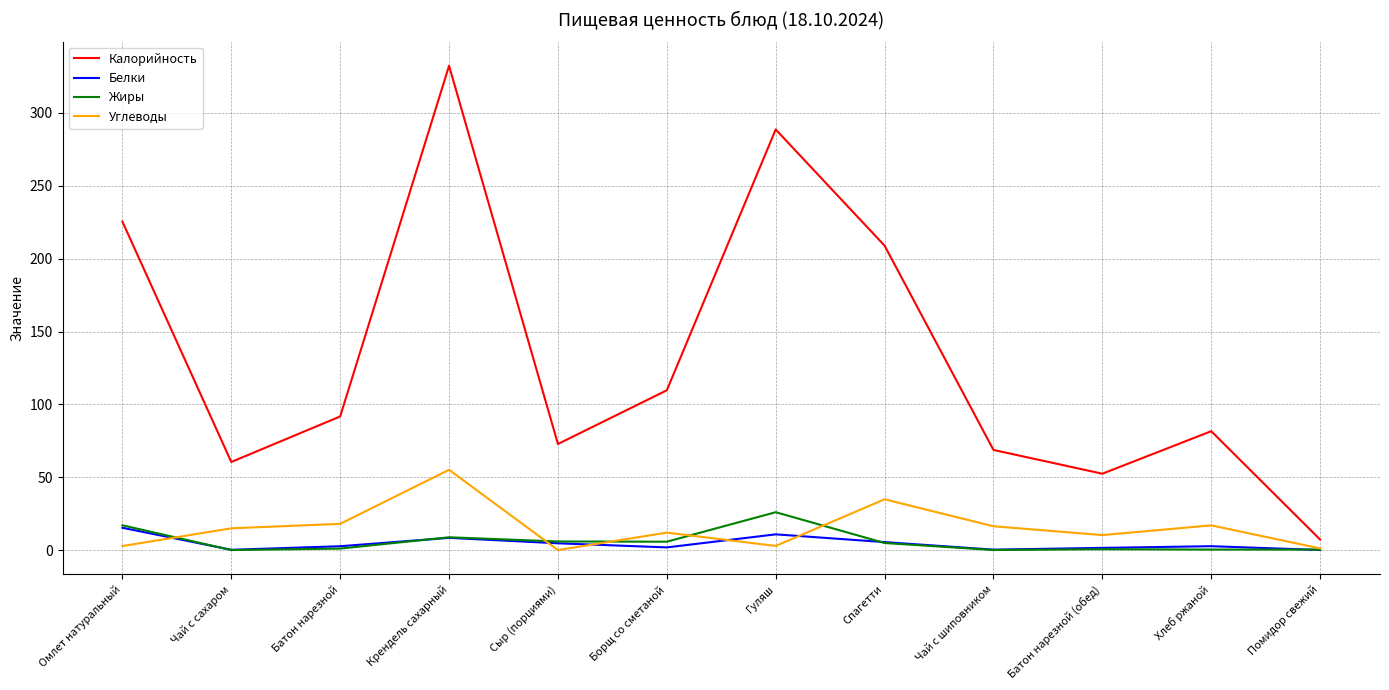

Which series has the widest spread of values?

Калорийность